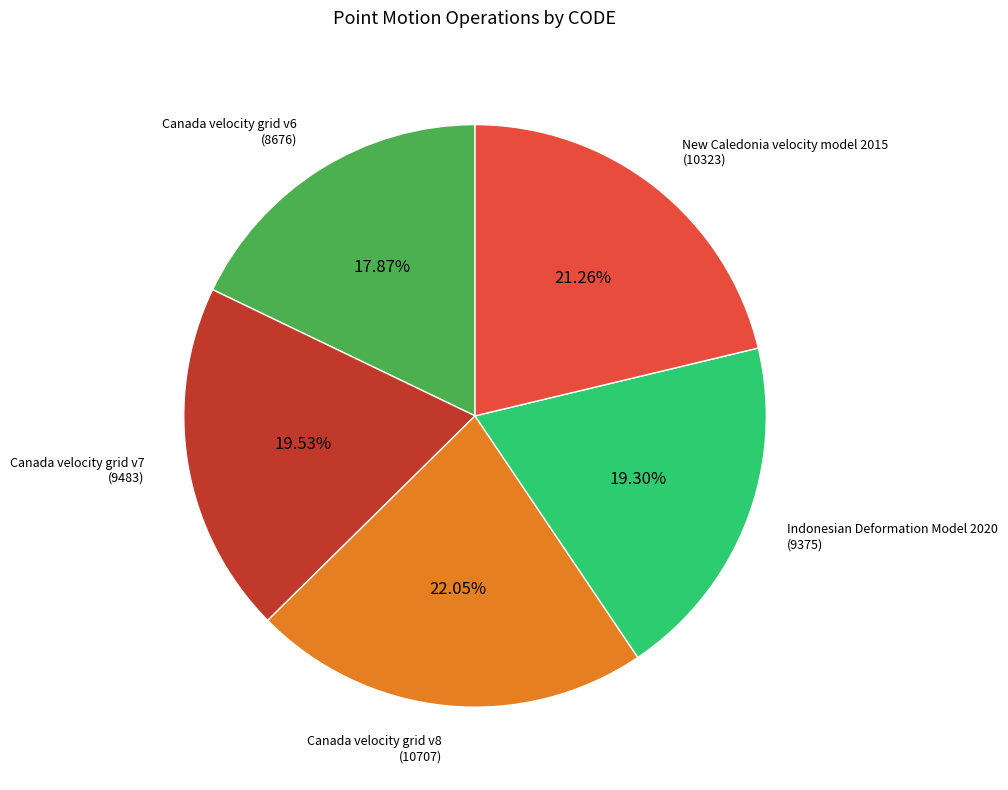

What is the ratio of the value at Canada velocity grid v6 to the value at Canada velocity grid v8?

0.8